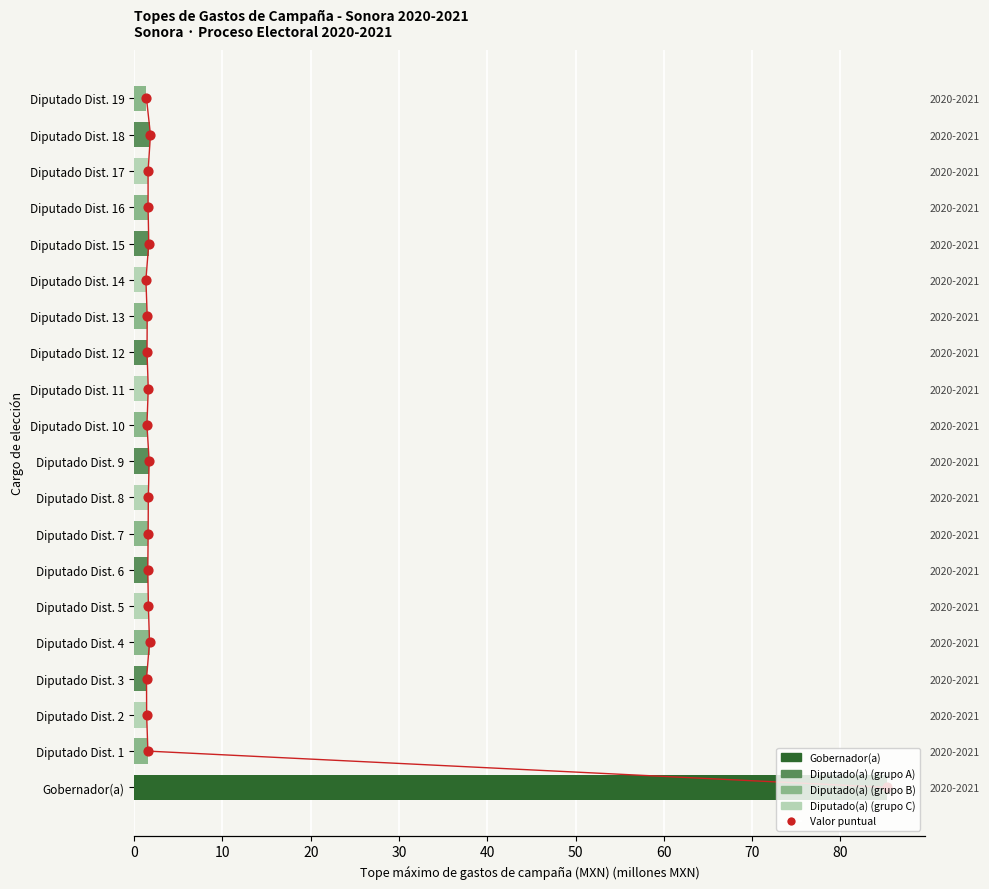

Which series reaches the maximum Y coordinate?

Tope máximo de gastos de campaña